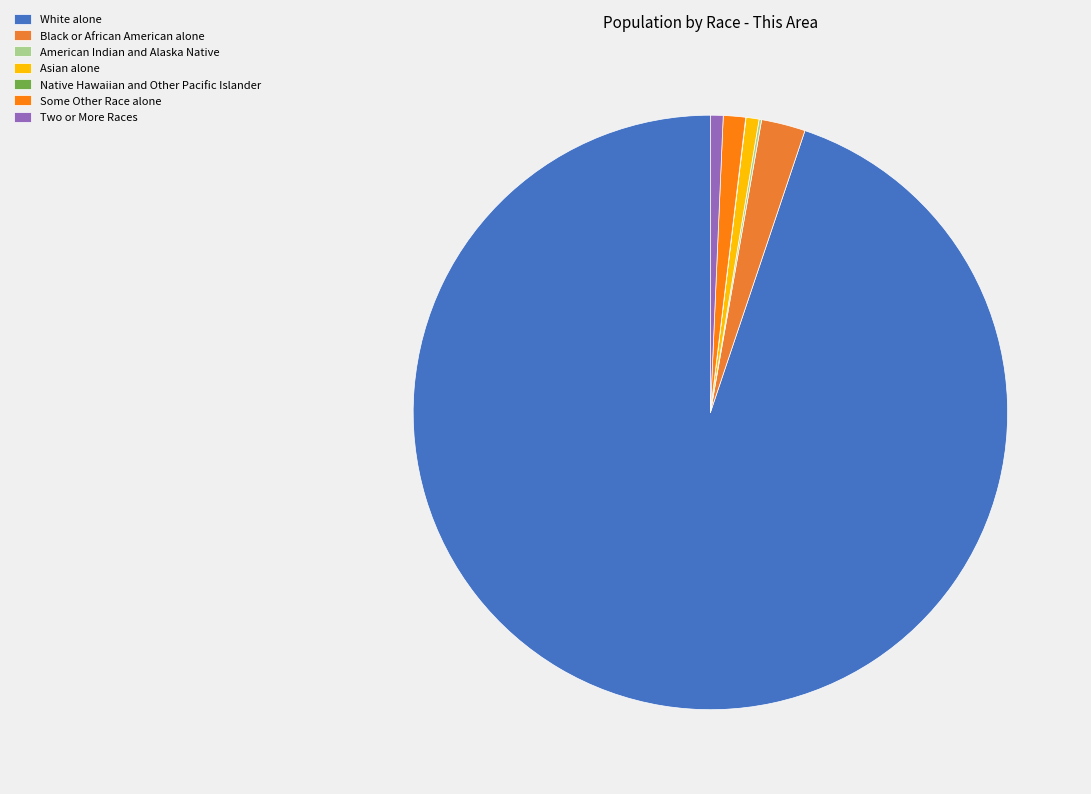

What is the largest slice in the pie chart?

White alone